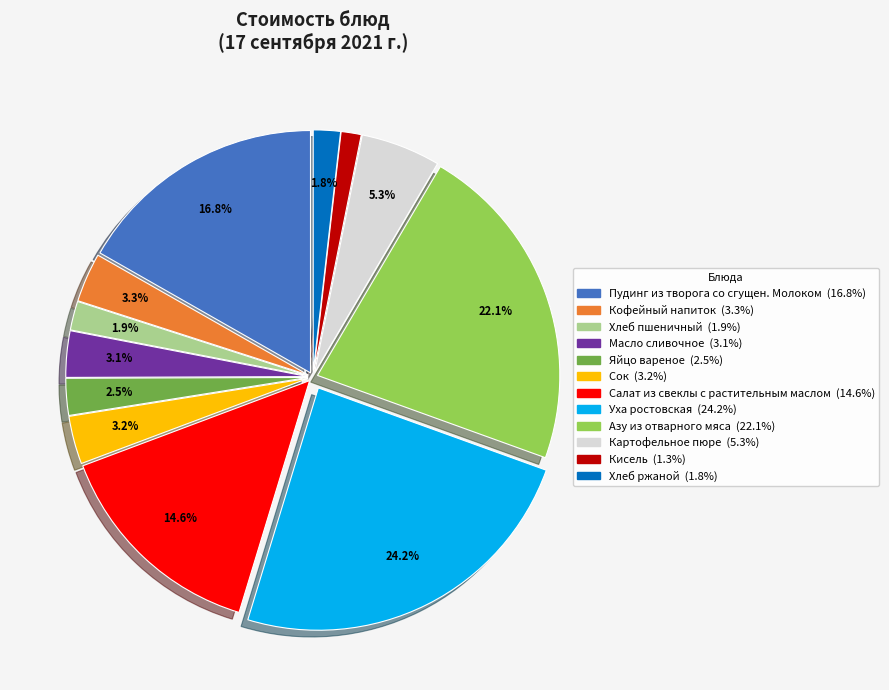

To the nearest percent, what portion does Азу из отварного мяса represent?

22%